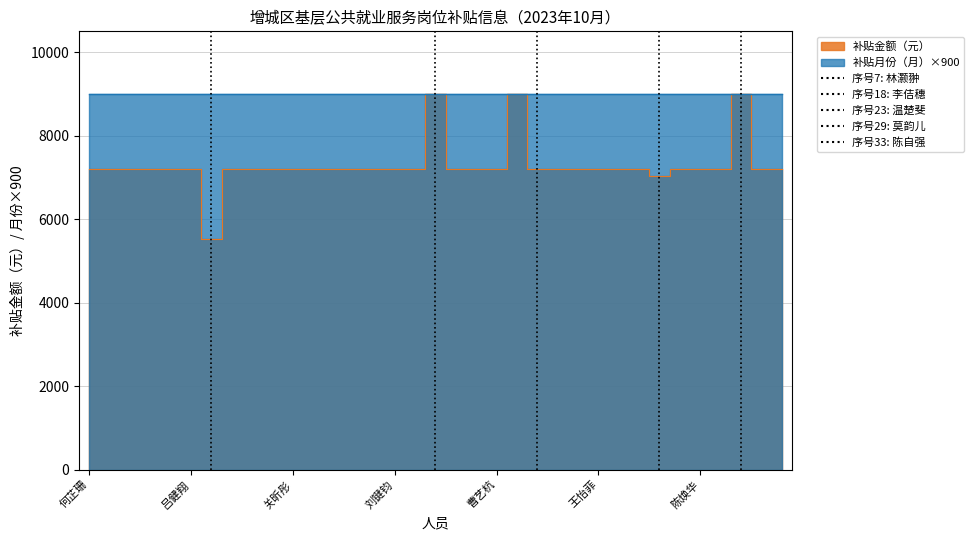

Reading left to right, transcribe all the data shown in this chart.

7195.7	7195.7	7195.7	7195.7	7195.7	7195.7	5532.2	7195.7	7195.7	7195.7	7195.7	7195.7	7195.7	7195.7	7195.7	7195.7	7195.7	8994.3	7195.7	7195.7	7195.7	8994.3	7195.7	7195.7	7195.7	7195.7	7195.7	7195.7	7038.3	7195.7	7195.7	7195.7	8994.3	7195.7	7195.7